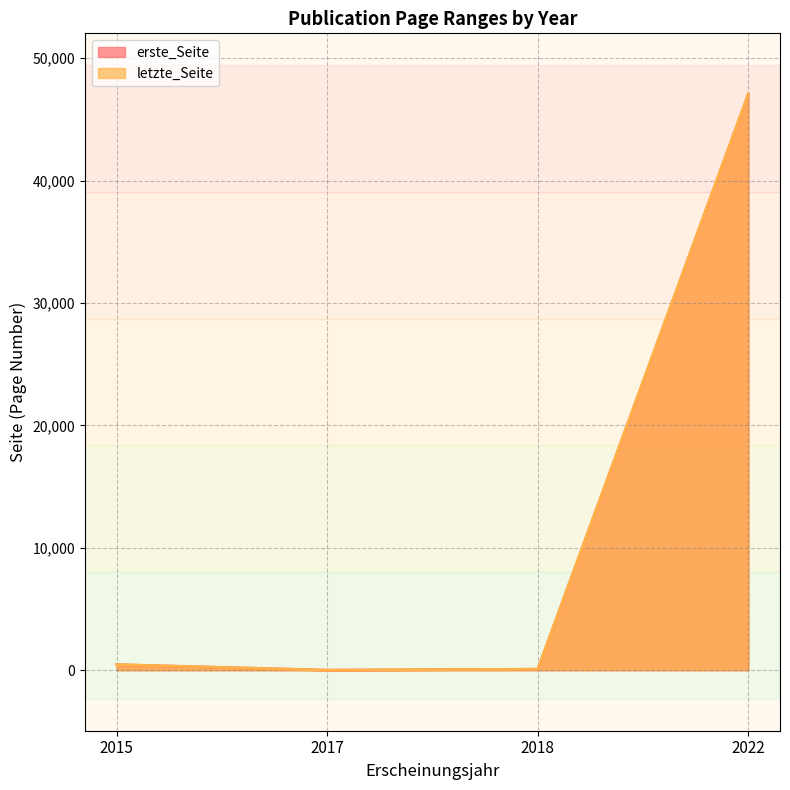

At how many categories does at least one series exceed 99?

2